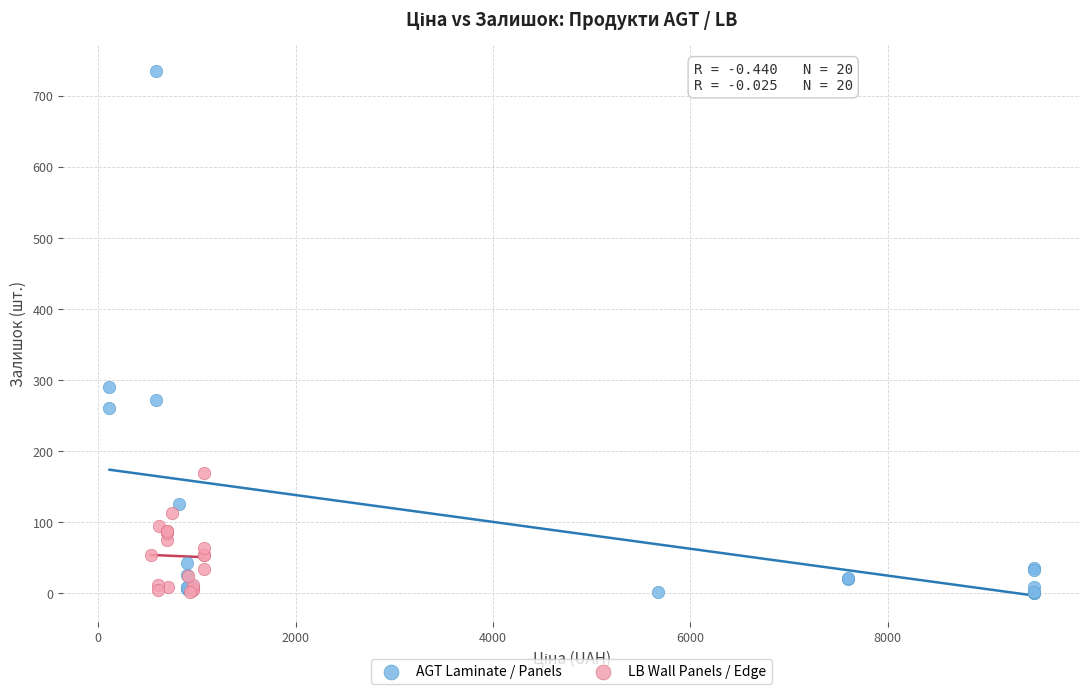

What are all the series names shown in the legend?

AGT Laminate / Panels, LB Wall Panels / Edge